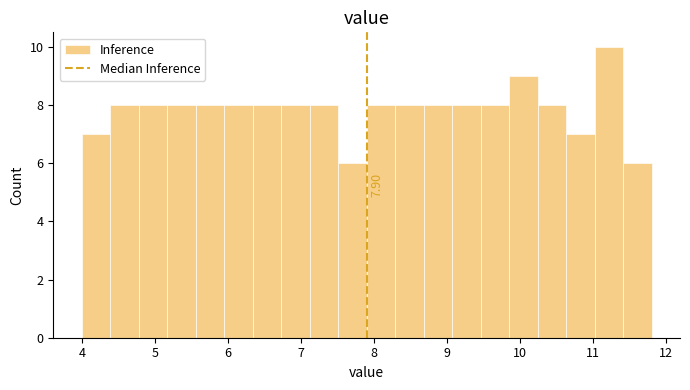

Around what value on the x-axis is the tallest bar? Give the approximate position of its centre, as read against the axis.

11.2